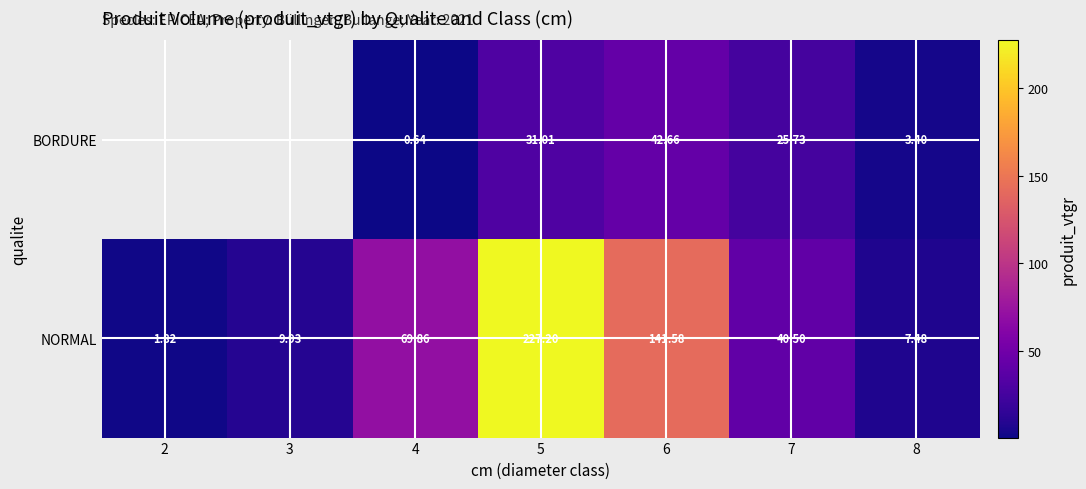

What is the greatest value displayed?

227.2